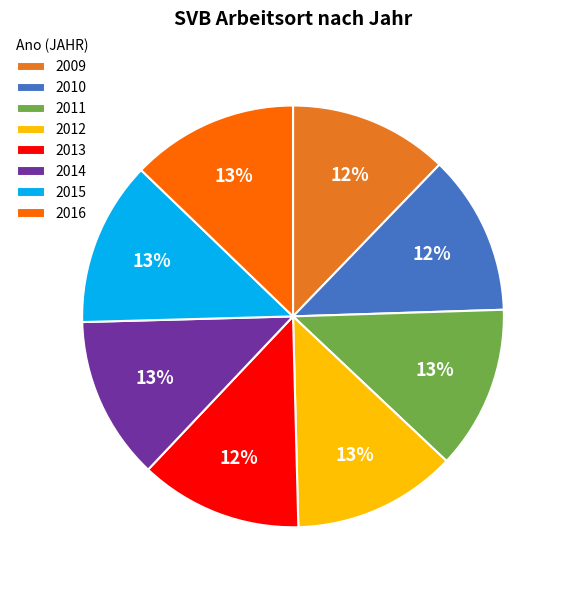

Does any single category account for the majority?

No